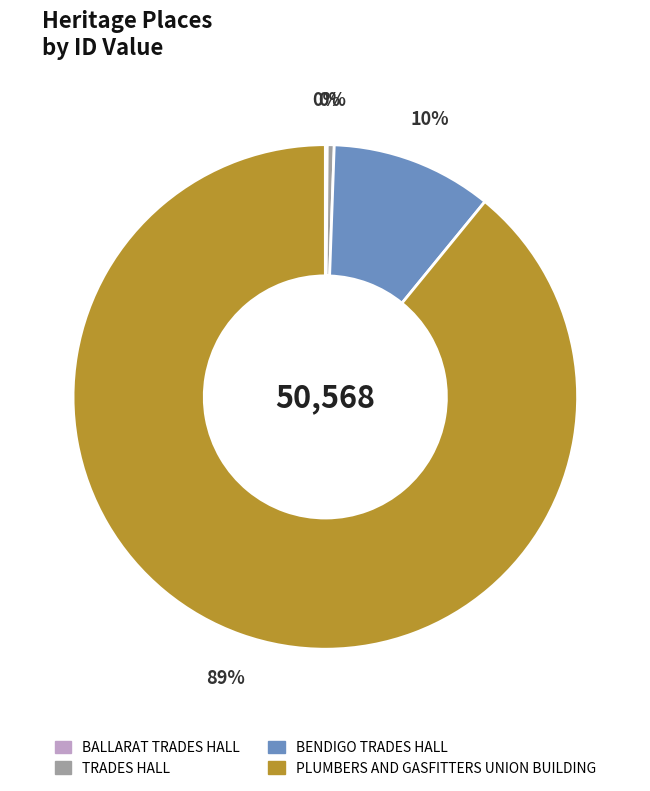

Which category has the biggest portion of the pie?

PLUMBERS AND GASFITTERS UNION BUILDING